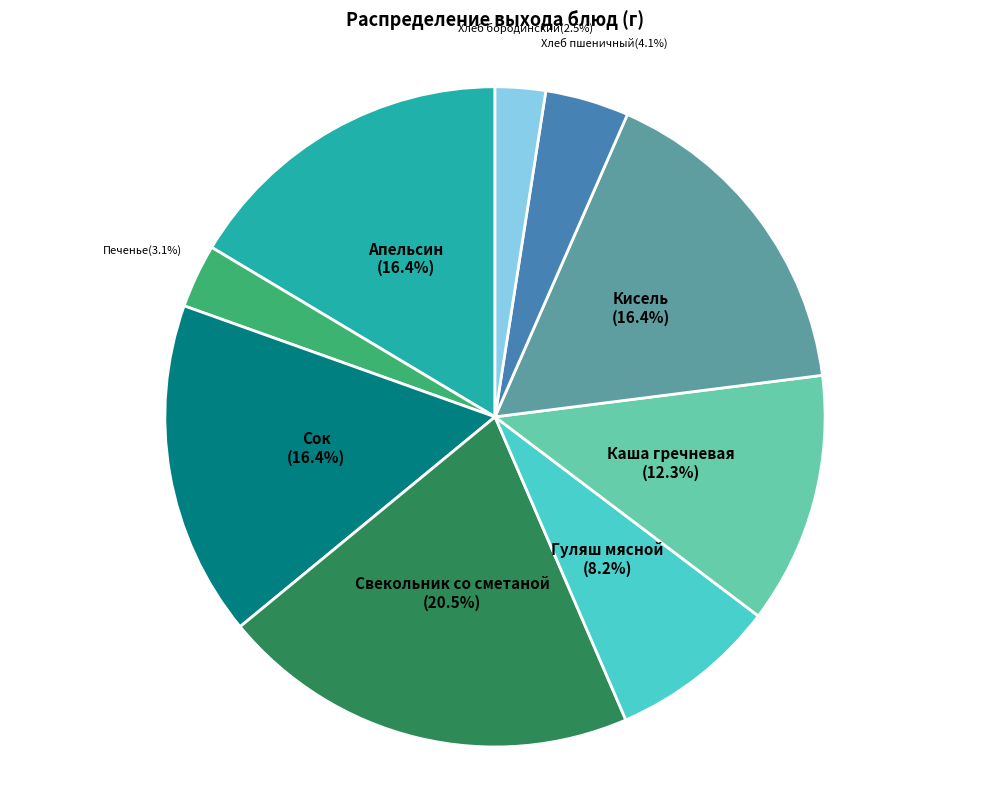

Is there any slice that represents more than half of the pie?

No